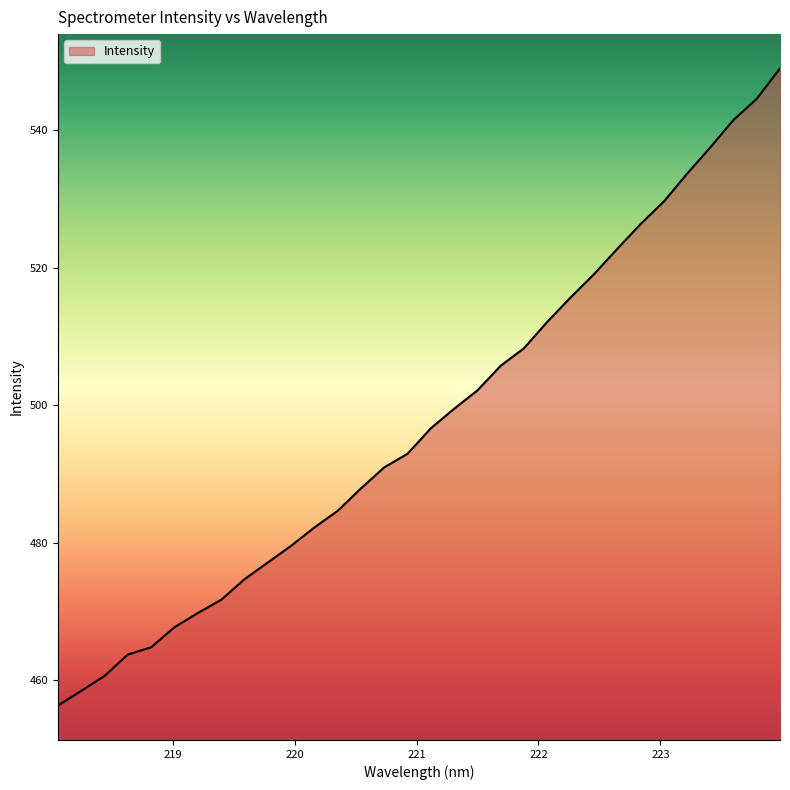

What is the maximum value shown in the chart?

549.0